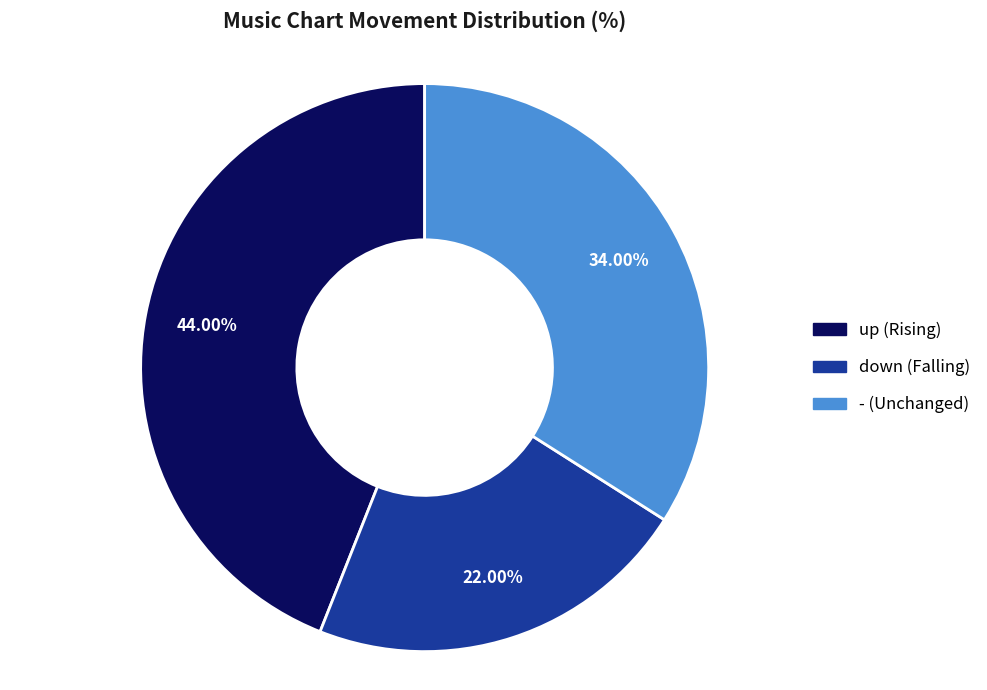

How many slices are in this pie chart?

3